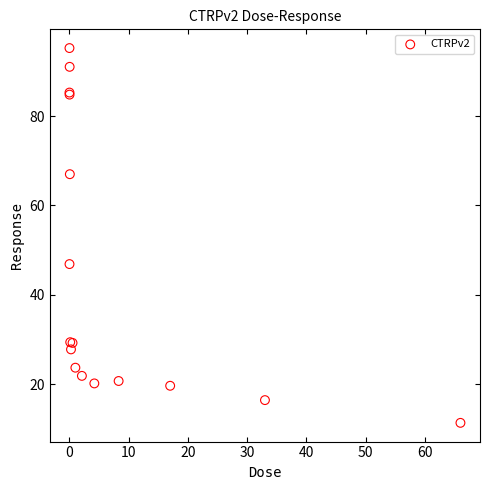

What Y value in the scatter plot is closest to 53?

46.9